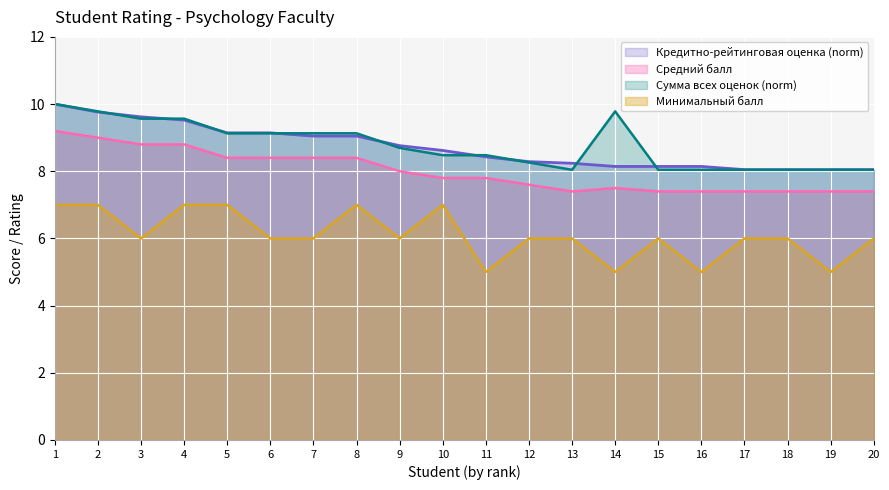

True or false: Сумма всех оценок has more than 2 points higher than both neighbors.

False